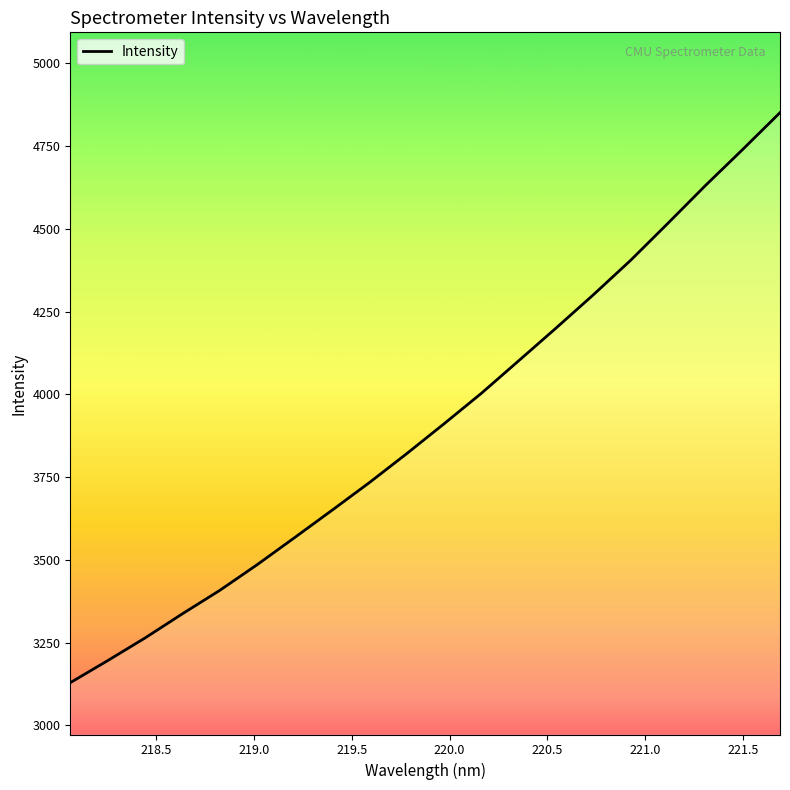

What is the difference between the maximum and minimum values?

1721.4